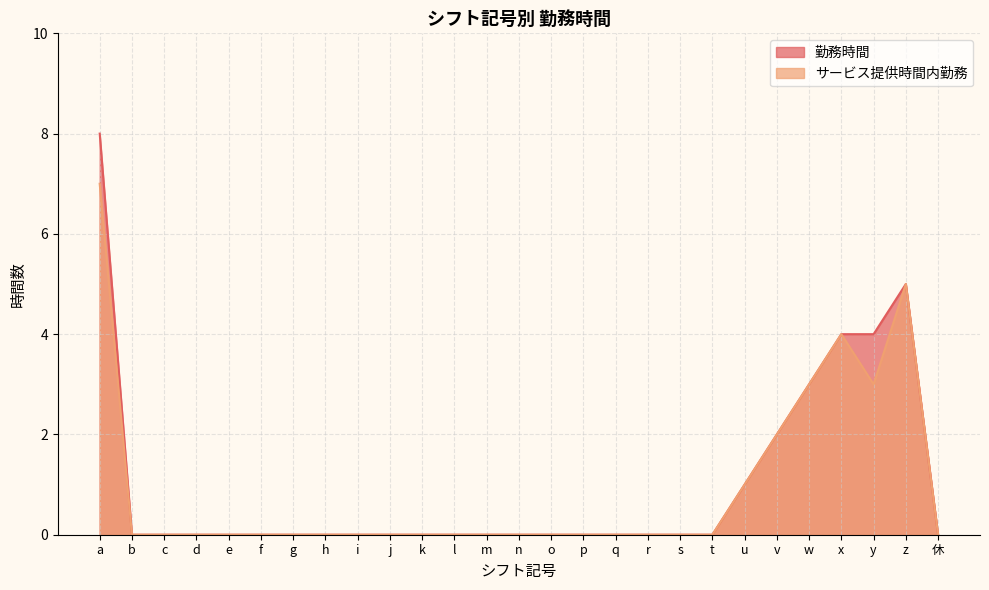

True or false: 勤務時間 and サービス提供時間内勤務 intersect in this chart.

False